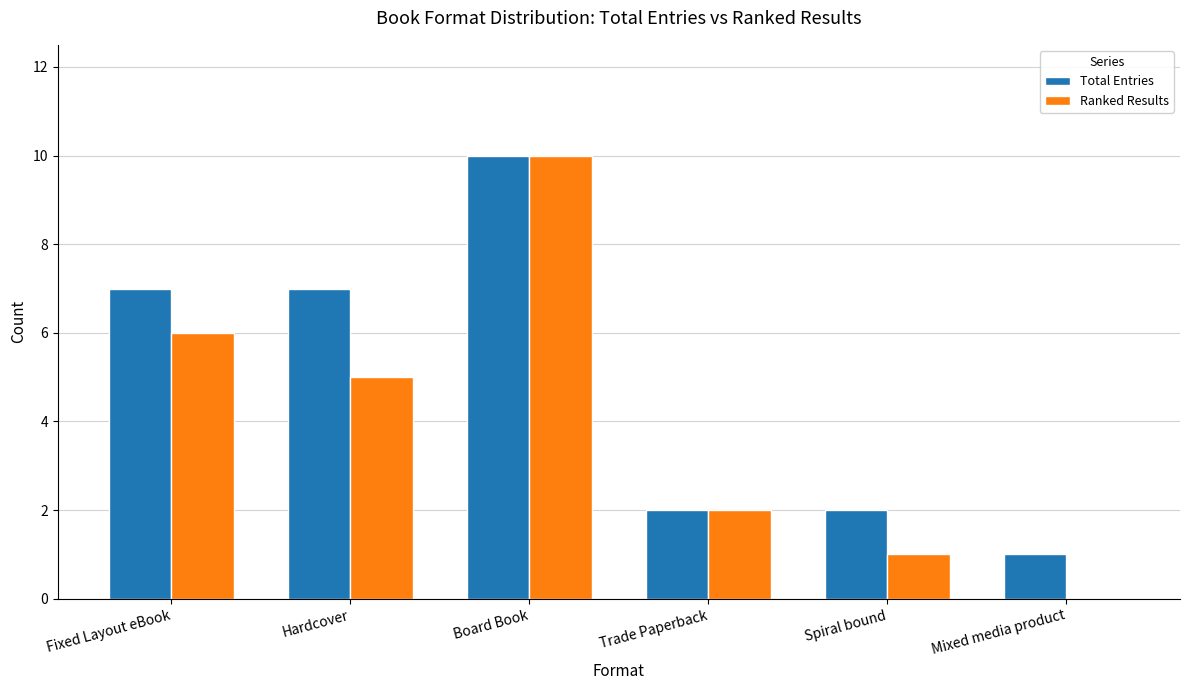

Between Hardcover and Spiral bound, which series saw the biggest shift?

Total Entries